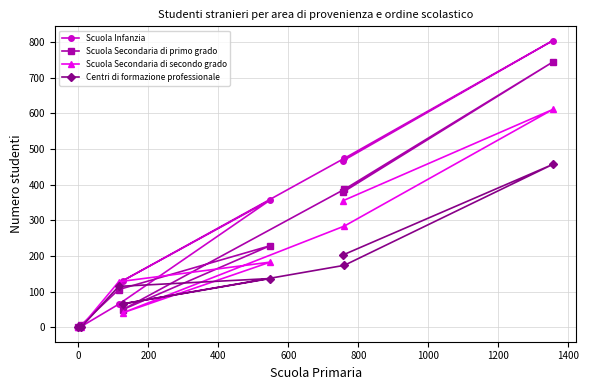

Which series has the widest spread of values?

Scuola Infanzia